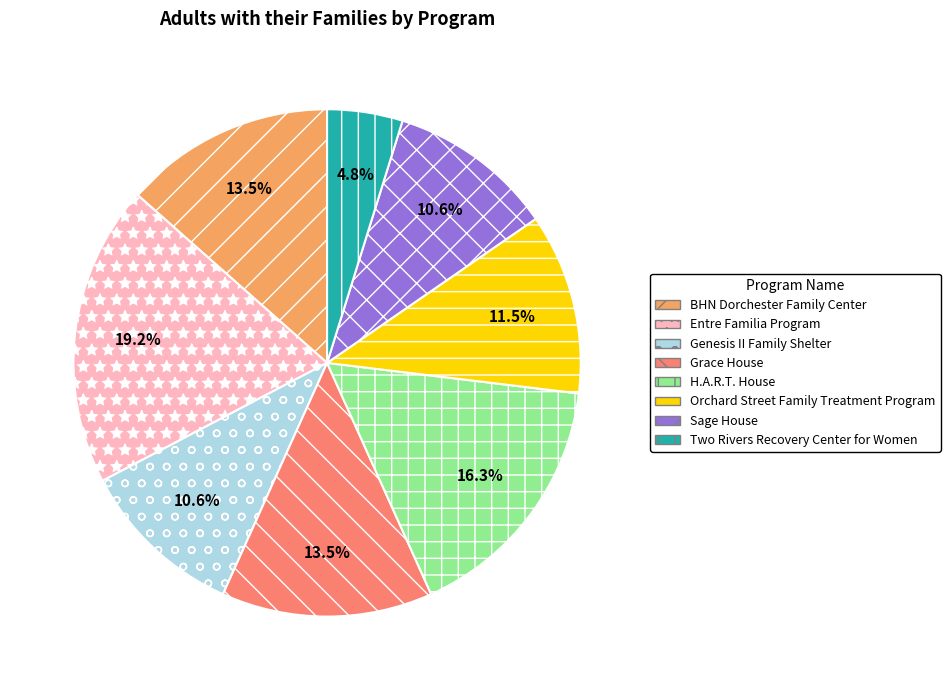

To the nearest percent, what is the average slice percentage?

12%